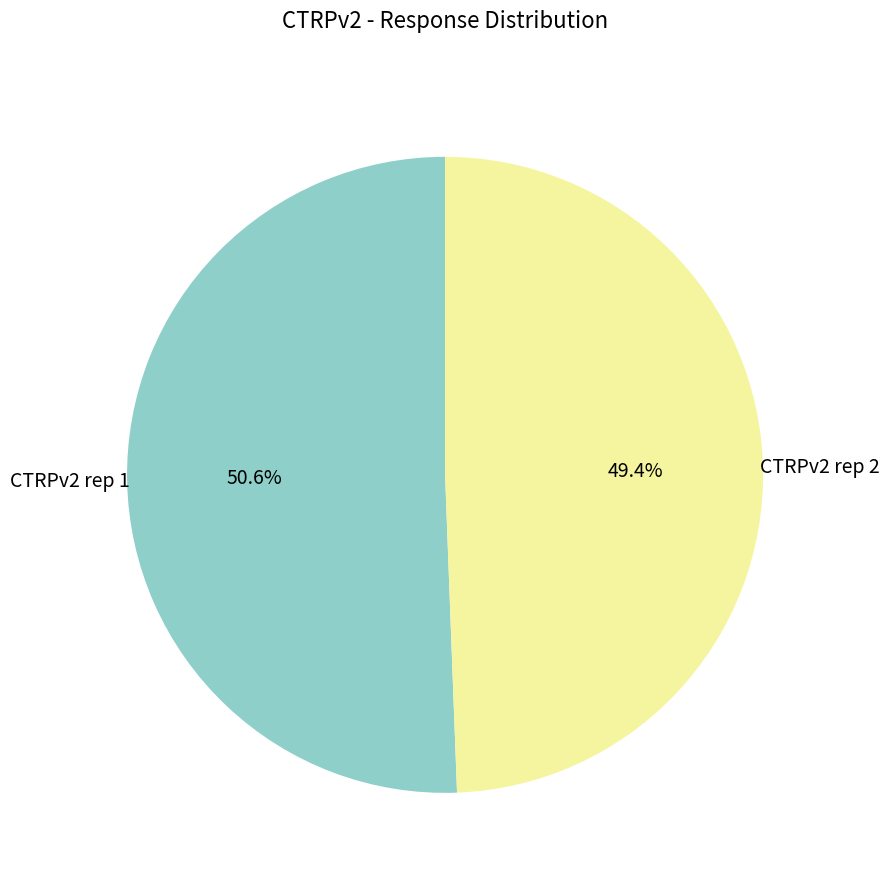

Is there a majority slice in this chart?

Yes